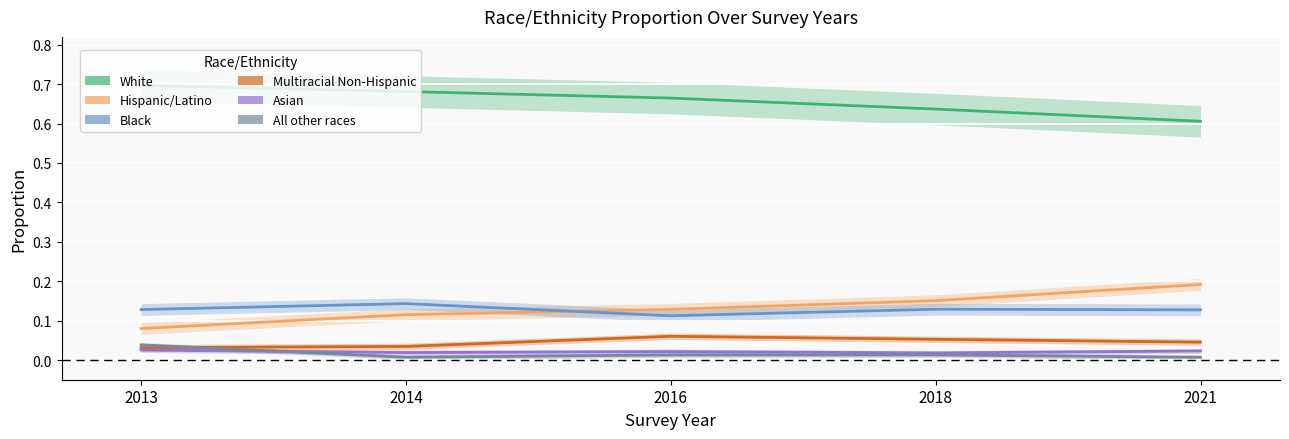

How many Black values are between 0 and 1?

5